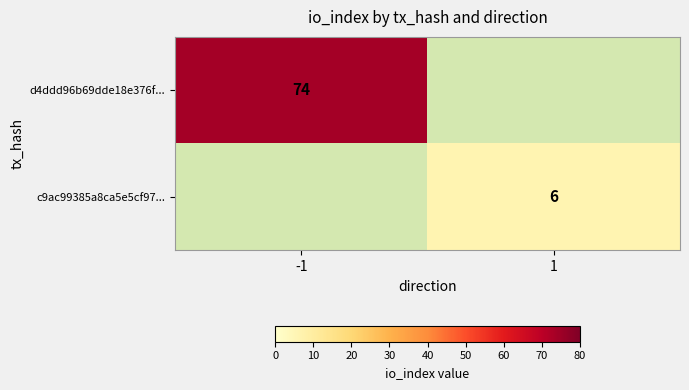

At -1, list the series in order from smallest to largest.

c9ac99385a8ca5e5cf97..., d4ddd96b69dde18e376f...